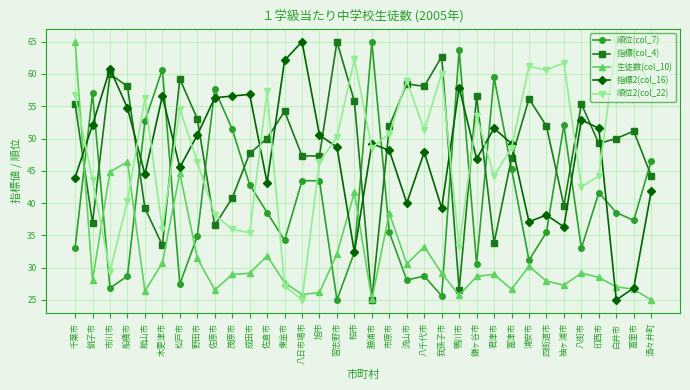

Where is 指標(col_4) nearest to the value 44?

酒々井町